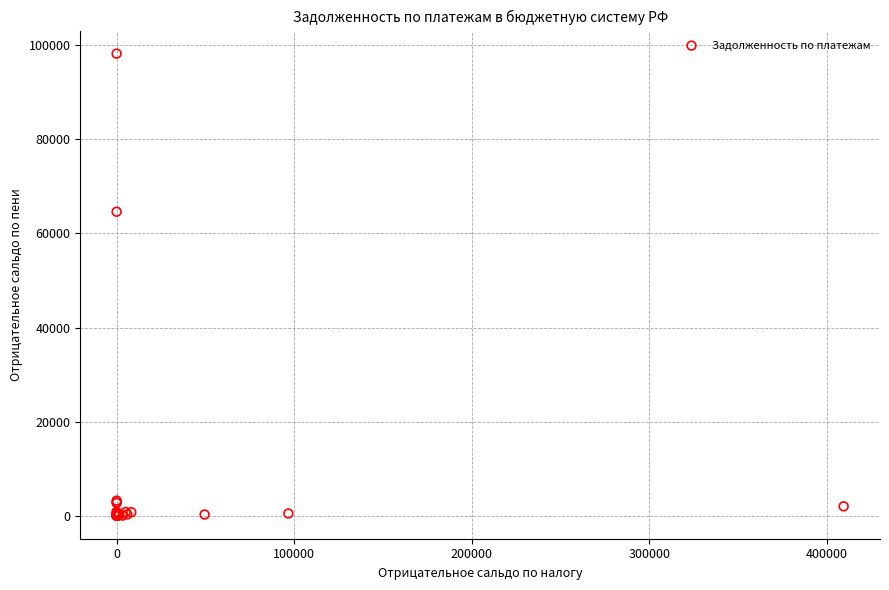

What Y value in the scatter plot is closest to 49123?

64624.5